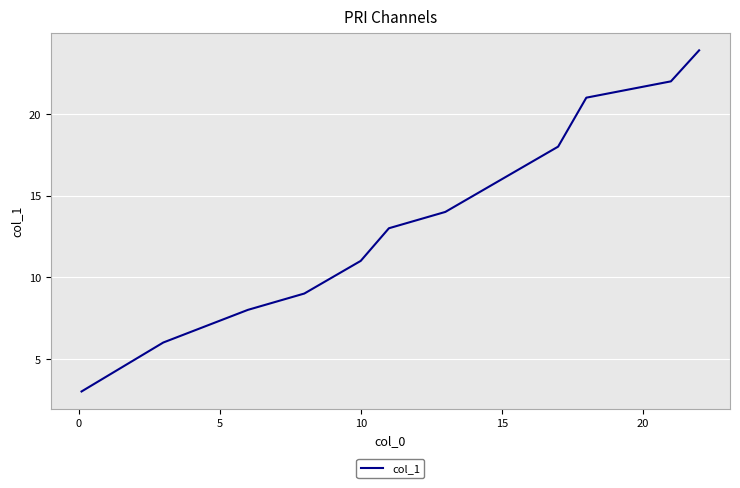

Count the number of data series in this chart.

1